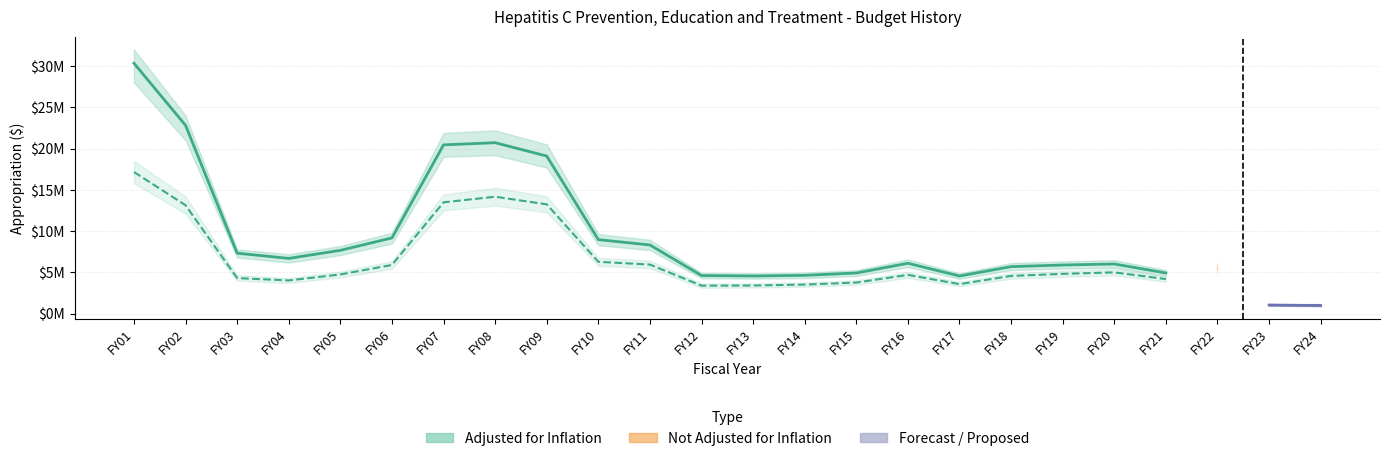

At which label does NOT adjusted for inflation first exceed 4754732?

FY01